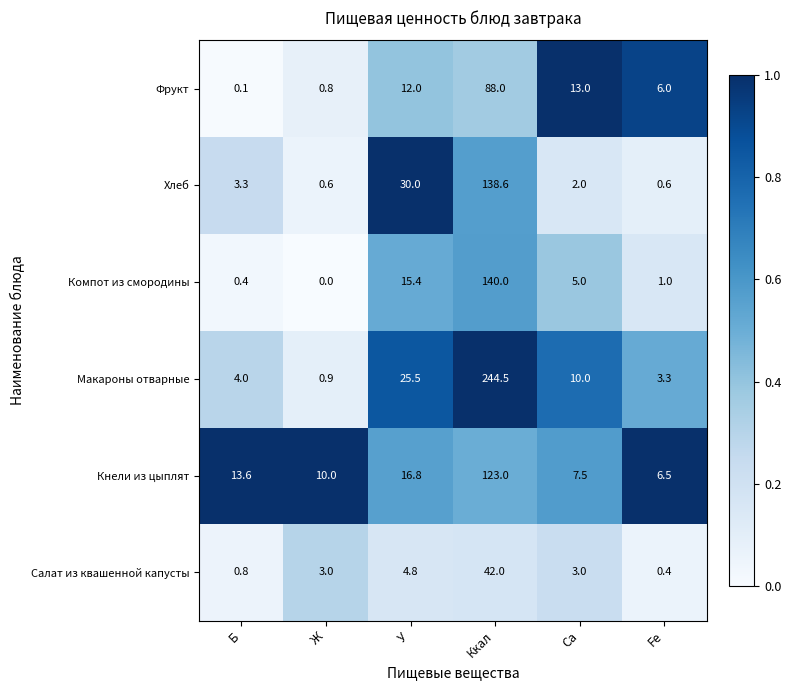

Rank the series at Ca from lowest to highest value.

Хлеб, Салат из квашенной капусты, Компот из смородины, Кнели из цыплят, Макароны отварные, Фрукт